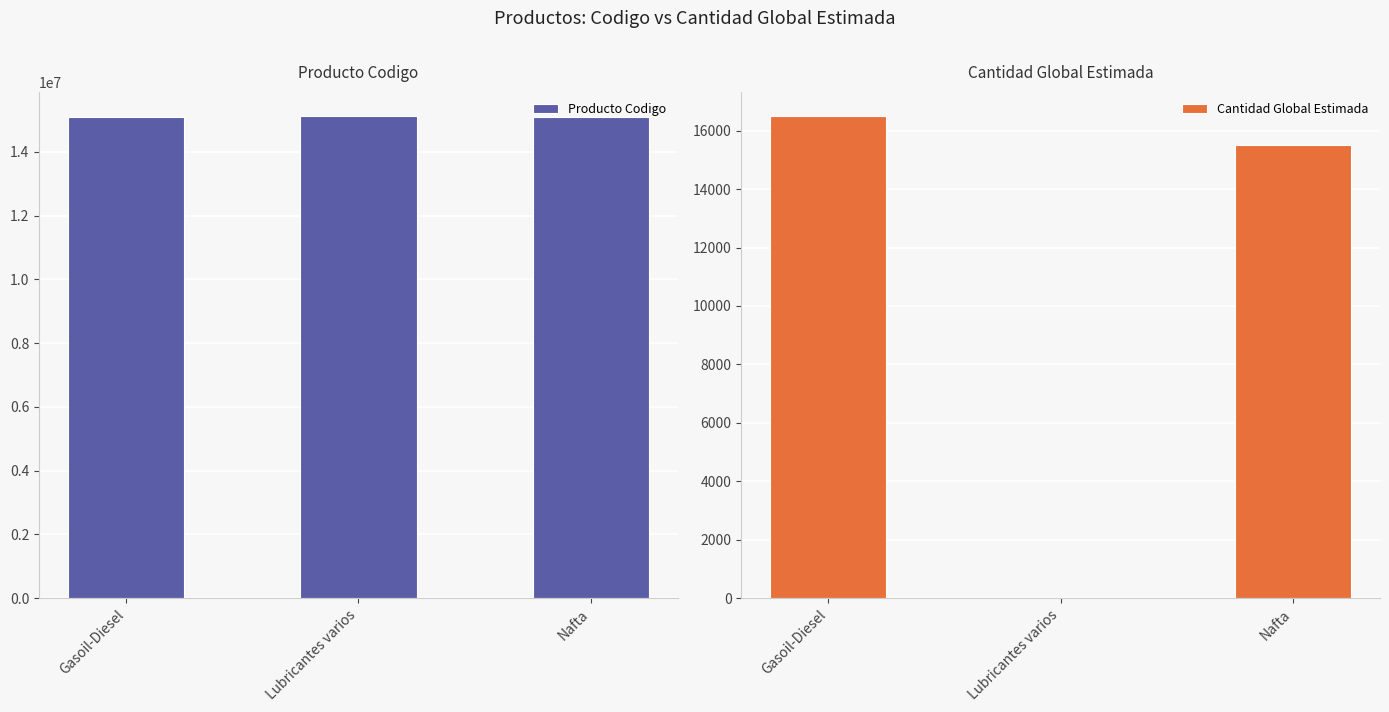

Count the number of data series in this chart.

2